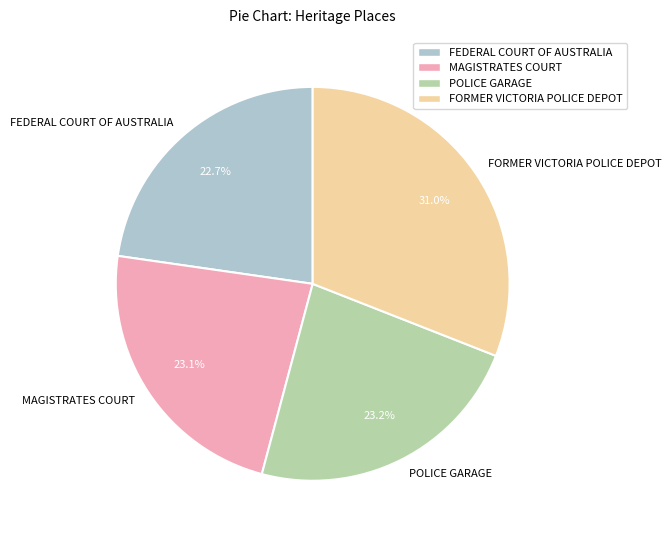

True or false: MAGISTRATES COURT accounts for 23% of the total.

True